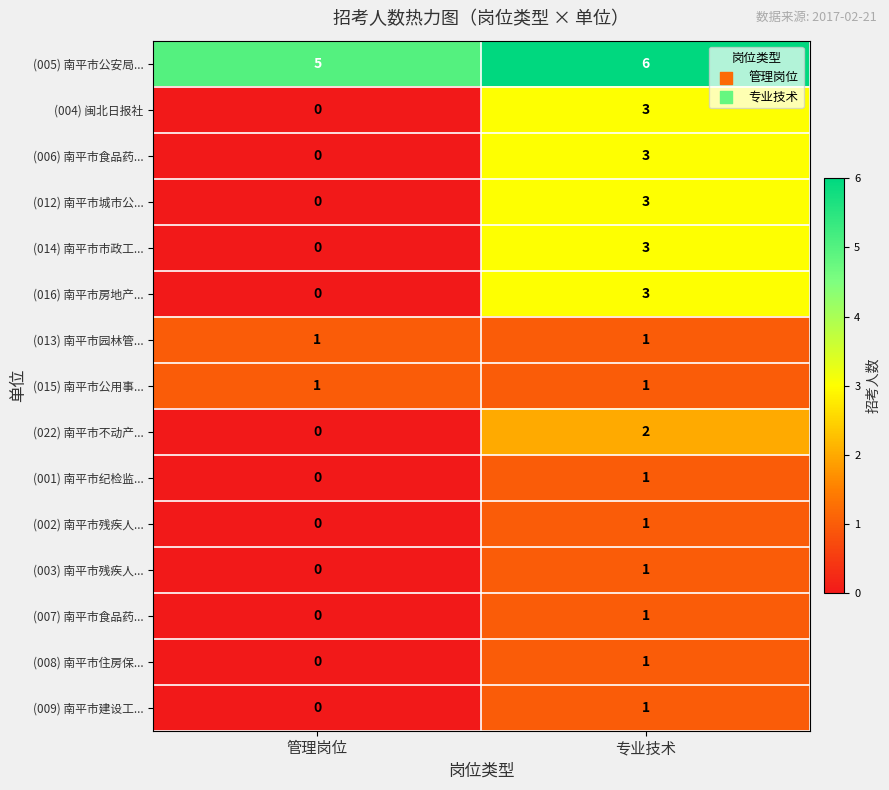

At how many categories does at least one series exceed 1?

2